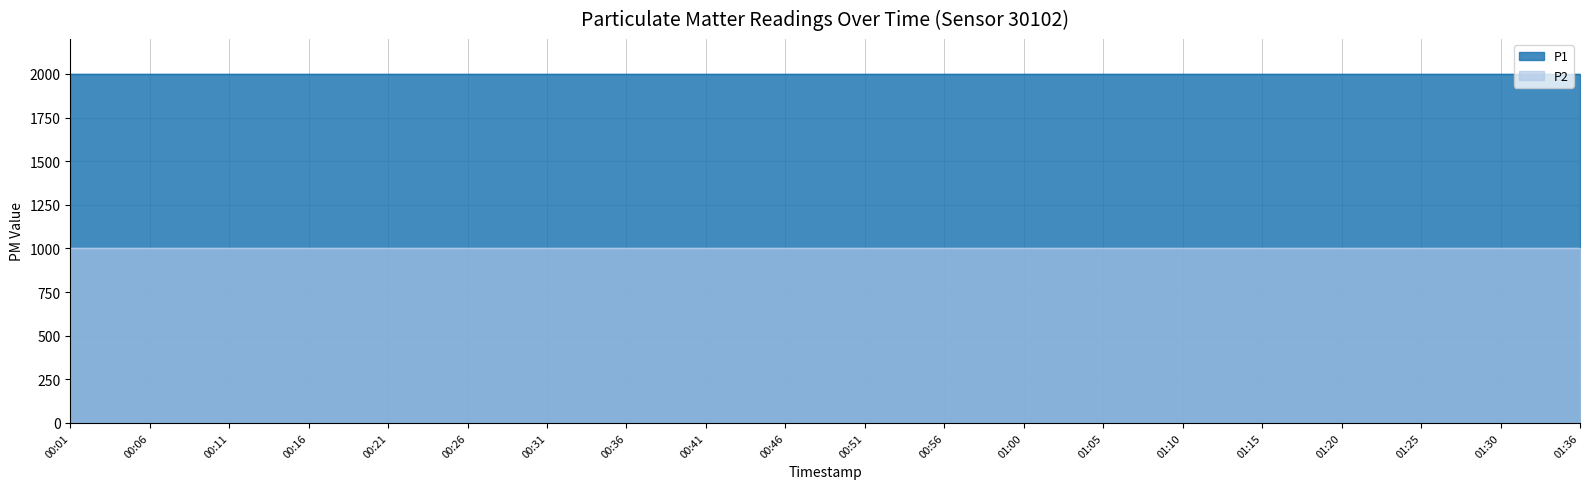

How many lines are shown in the chart?

2